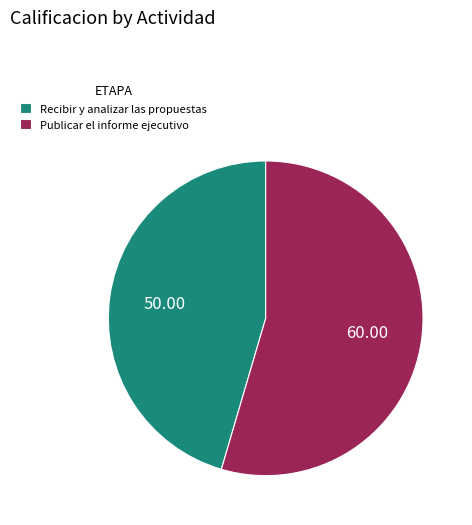

The Recibir y analizar las propuestas slice represents 45% of the pie. True or false?

True